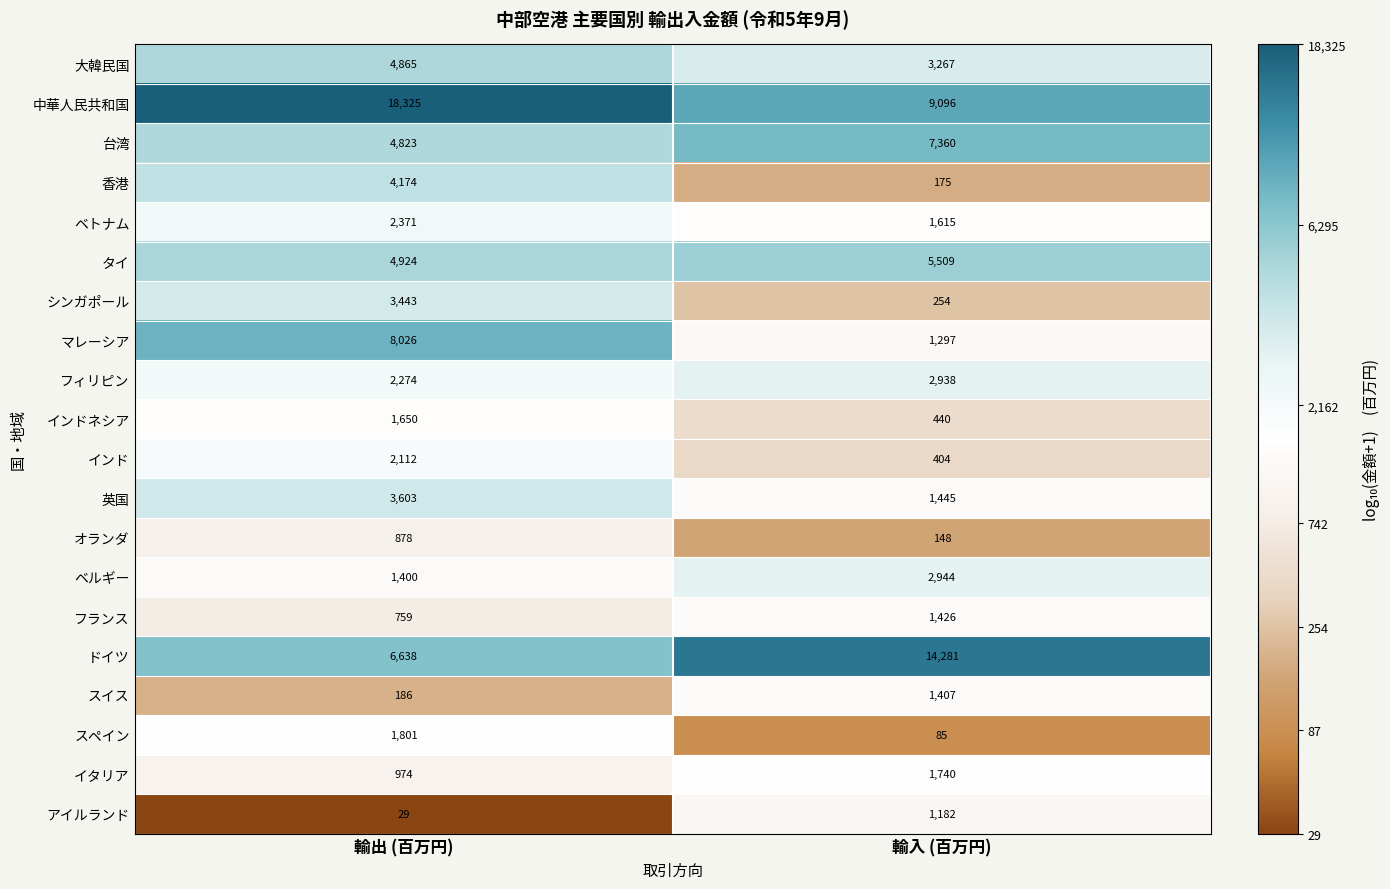

What is the difference between the maximum and minimum values in the スイス series?

1221